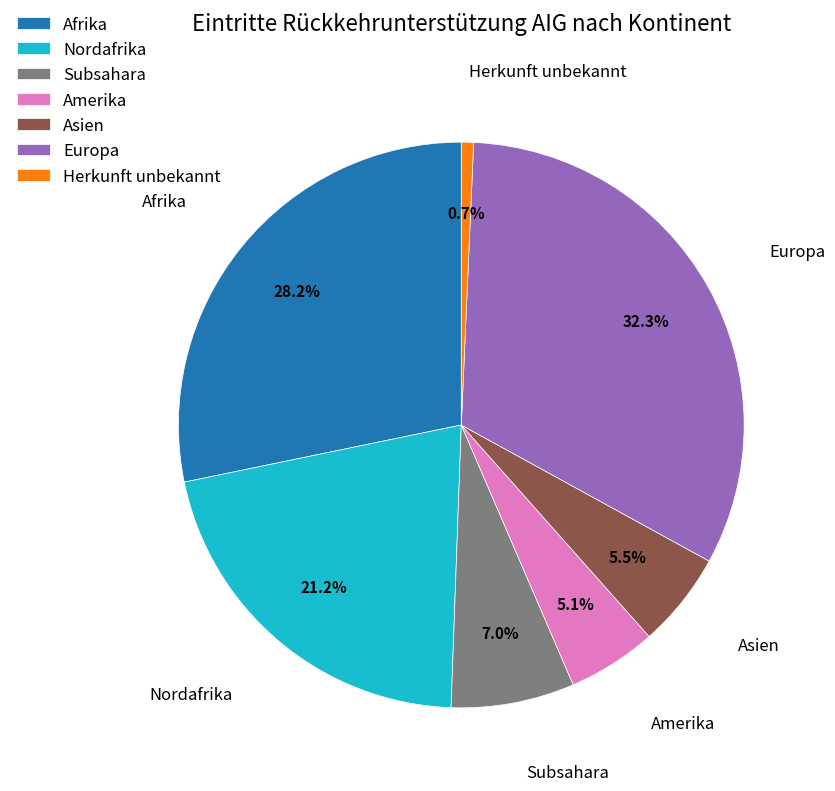

What is the largest slice in the pie chart?

Europa